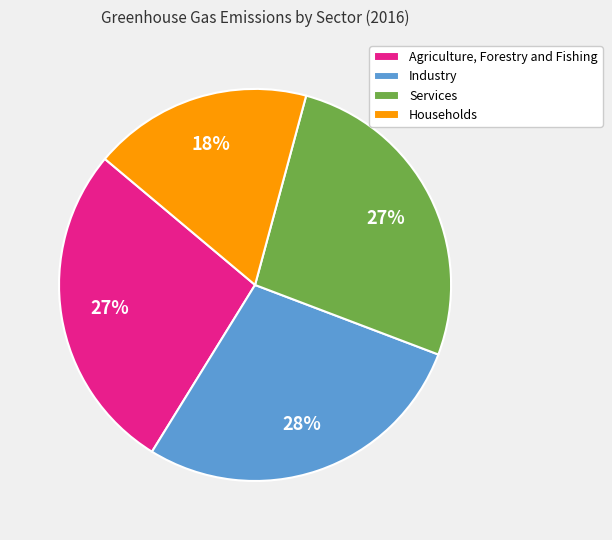

Combined, do Agriculture, Forestry and Fishing and Services account for over 50%?

Yes